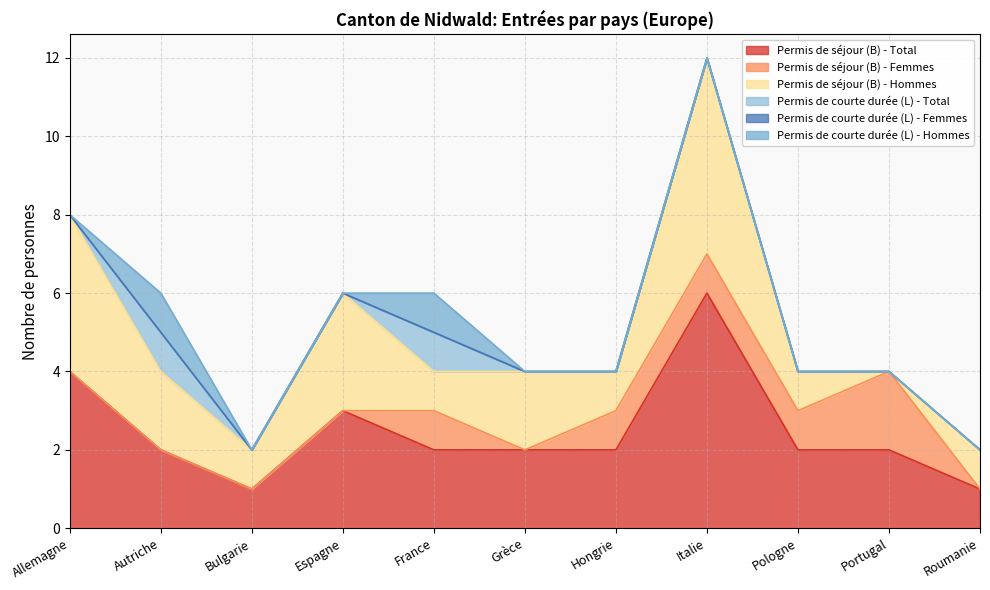

What is the maximum value shown in the chart?

6